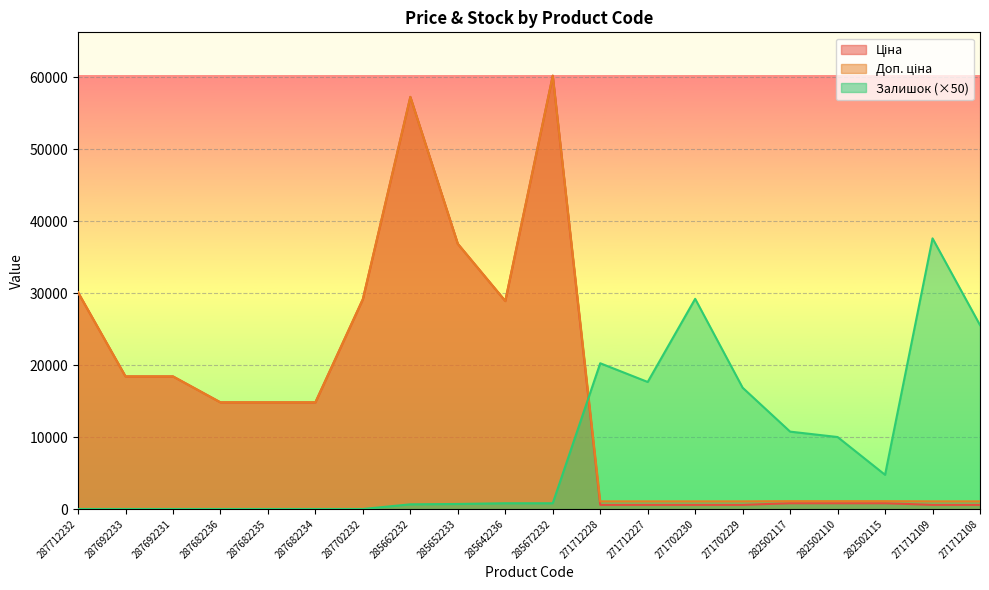

Where is the first local minimum for Ціна?

285642236